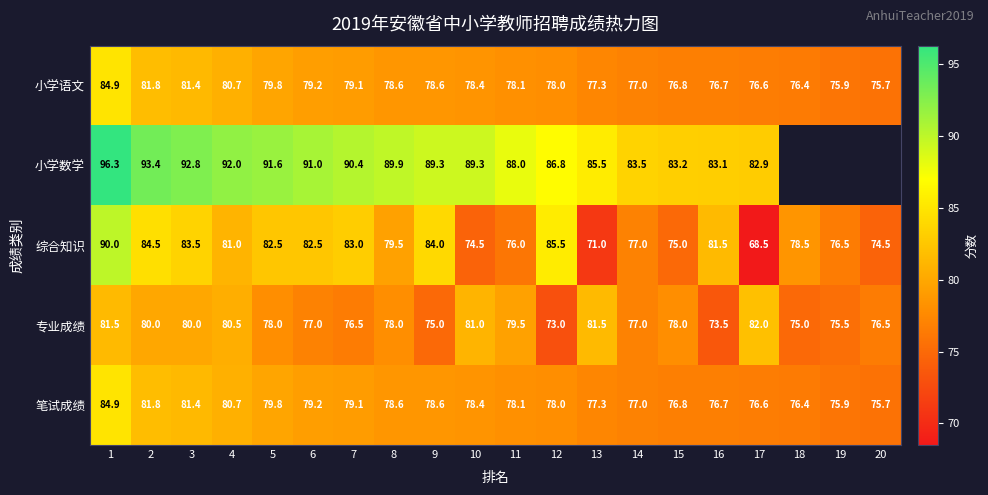

What is the difference between the 专业成绩 values at 16 and 18?

1.5